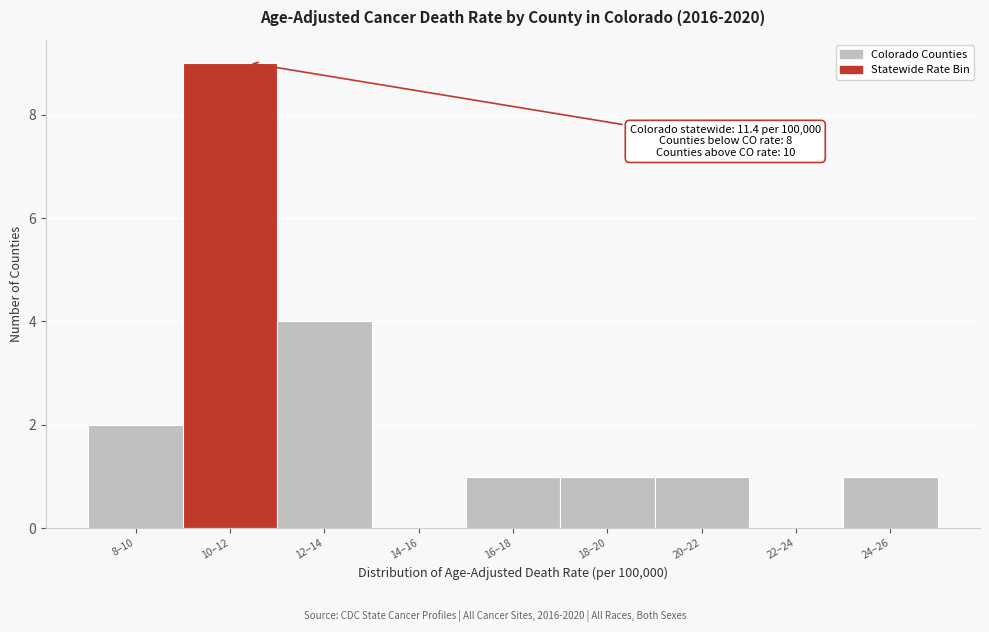

Reading left to right, list all the values displayed in this chart.

8–10=2	10–12=9	12–14=4	14–16=0	16–18=1	18–20=1	20–22=1	22–24=0	24–26=1